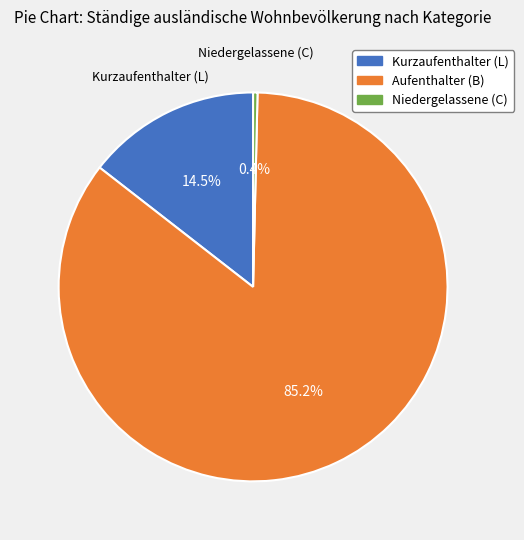

Is Kurzaufenthalter (L) the majority of the pie?

No